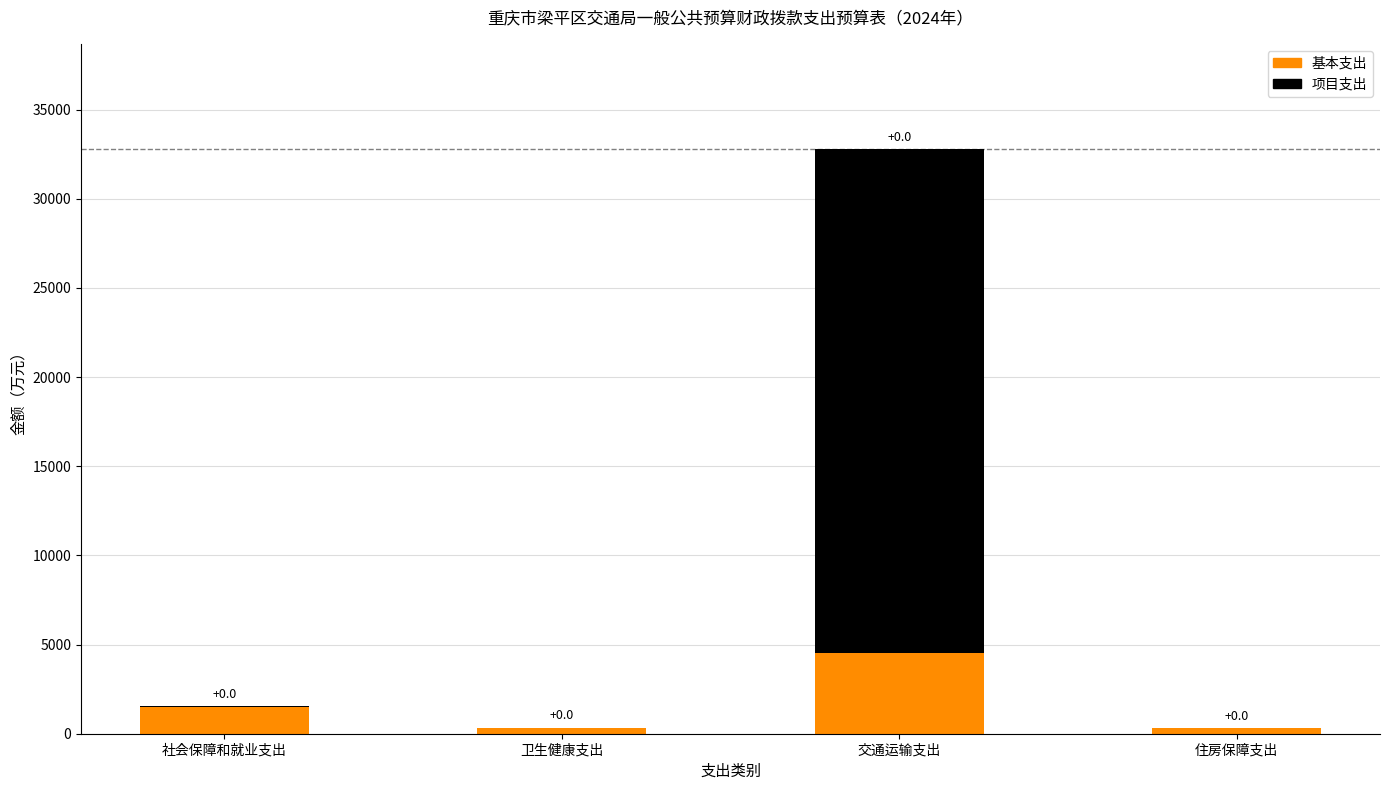

Where does the 基本支出 series first go above 1480?

社会保障和就业支出